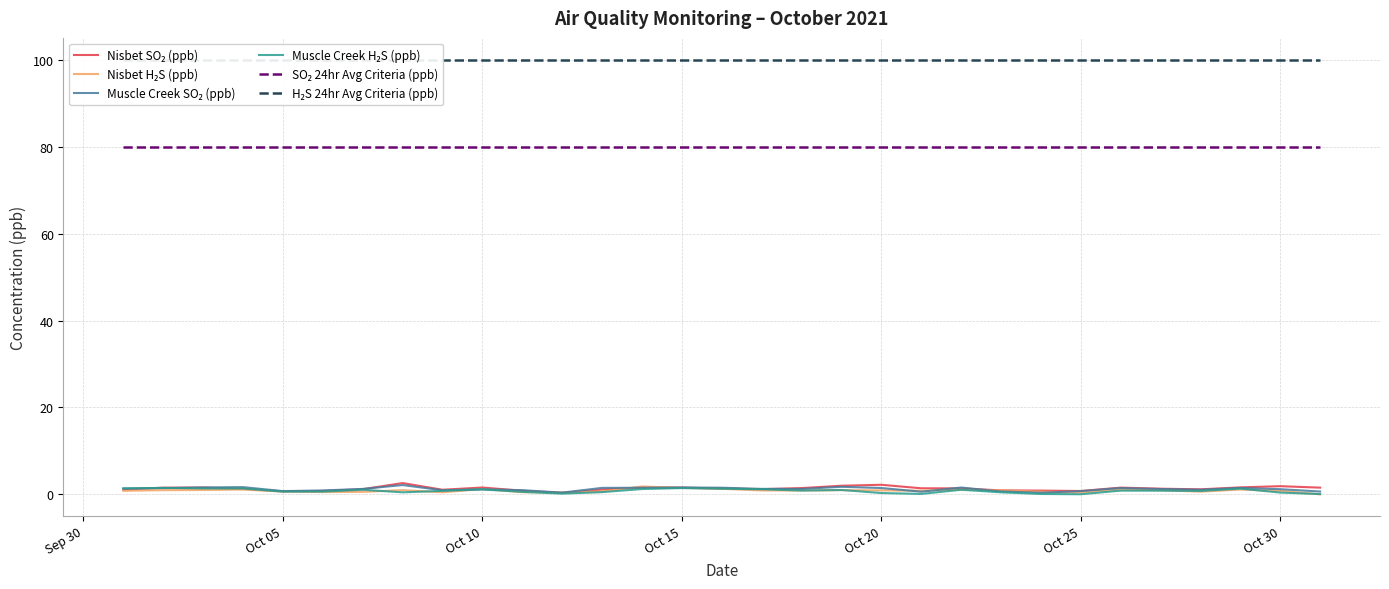

True or false: Nisbet SO₂ (ppb) and H₂S 24hr Avg Criteria (ppb) intersect in this chart.

False